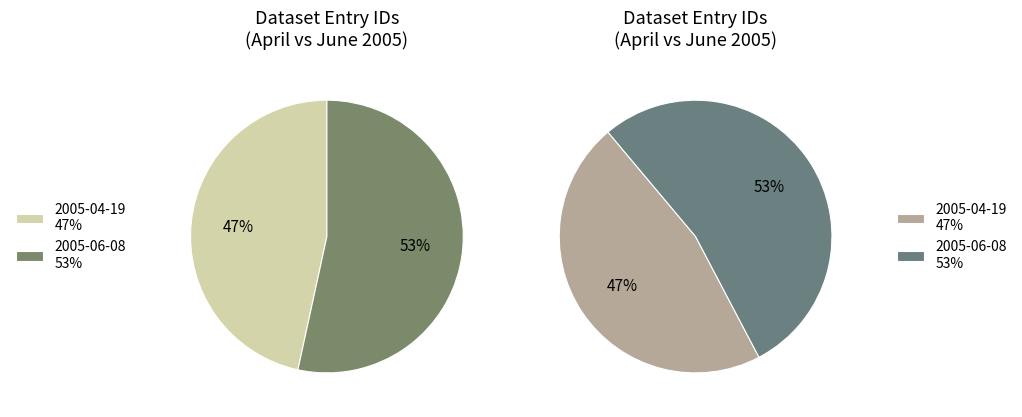

Is there a majority slice in this chart?

Yes